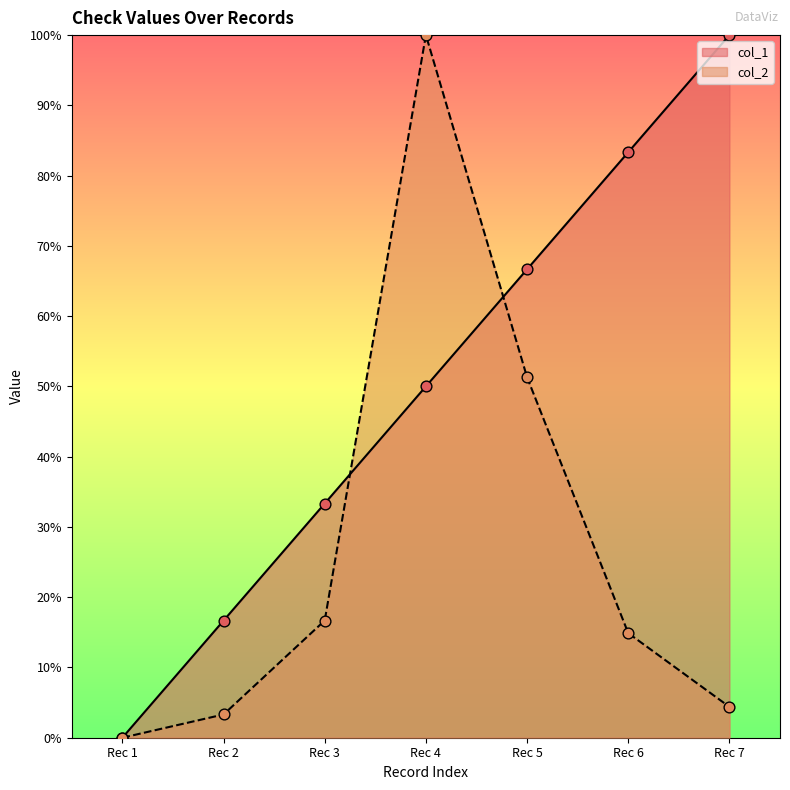

What is the total value across all series at Rec 5?

118.0